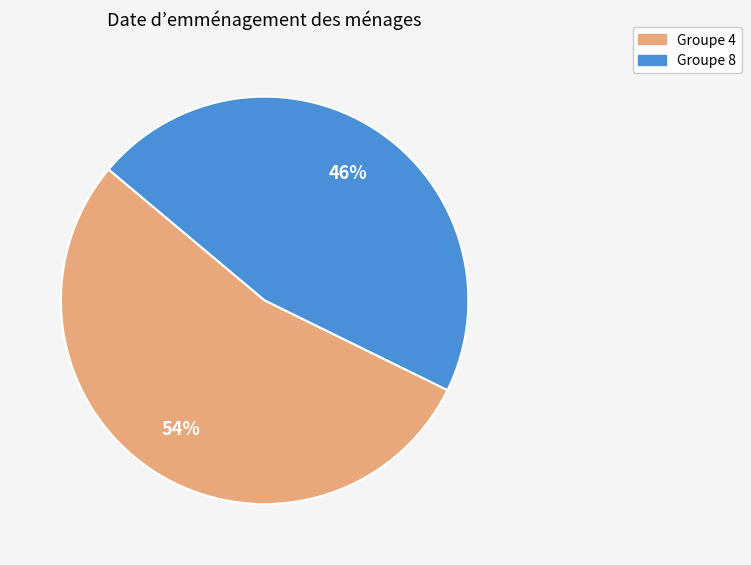

To the nearest percent, what is the average slice percentage?

50%